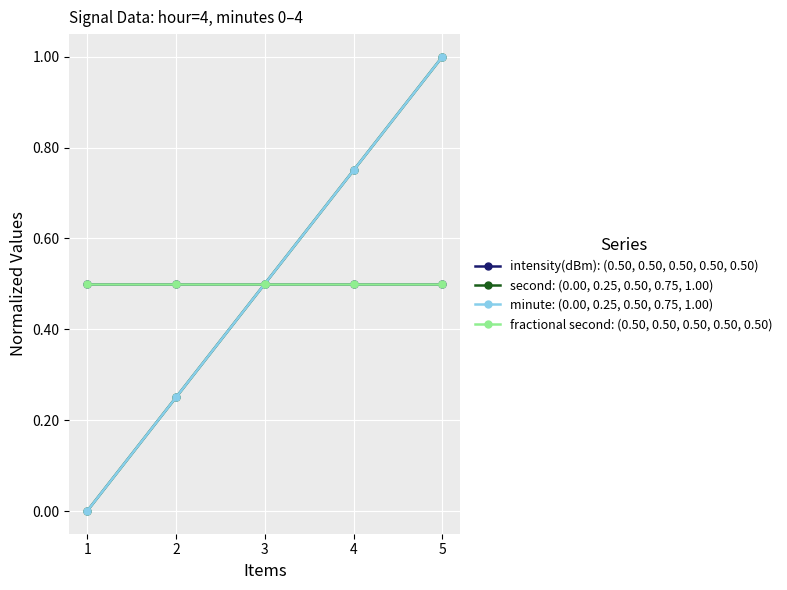

Is this an area chart (filled region under the line)?

No